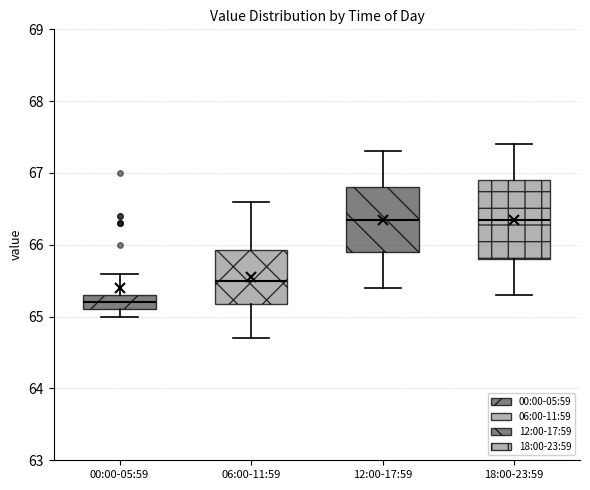

Reading left to right, read every box against the y-axis: the position of its median line, the range the box covers, and the ends of its whiskers. The values are not printed on the chart, so give them approximately, as read against the axis.

00:00-05:59: median 65.2, box 65.1 to 65.3, whiskers 65.0 to 65.6
06:00-11:59: median 65.5, box 65.2 to 65.9, whiskers 64.7 to 66.6
12:00-17:59: median 66.4, box 65.9 to 66.8, whiskers 65.4 to 67.3
18:00-23:59: median 66.4, box 65.8 to 66.9, whiskers 65.3 to 67.4